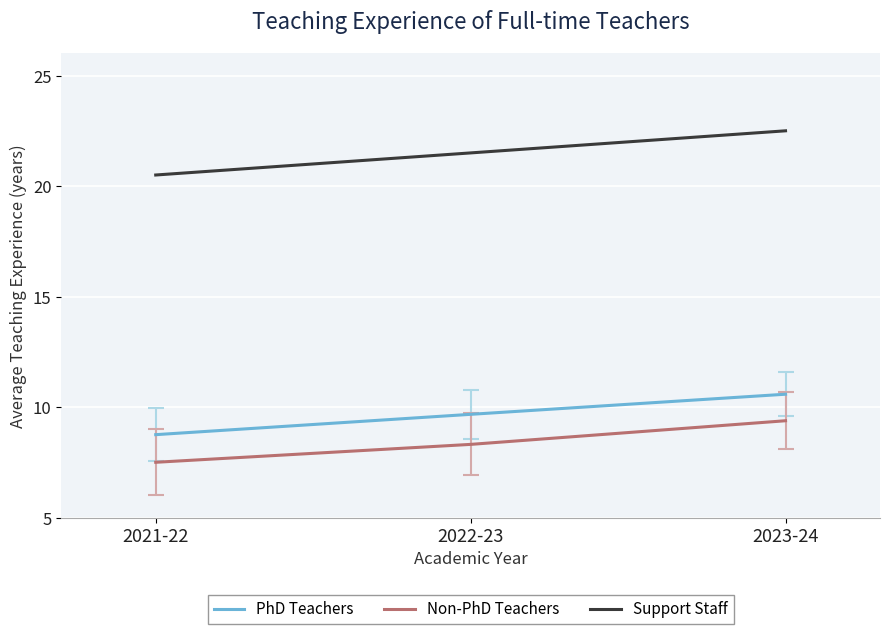

Count the number of categories in the chart.

3